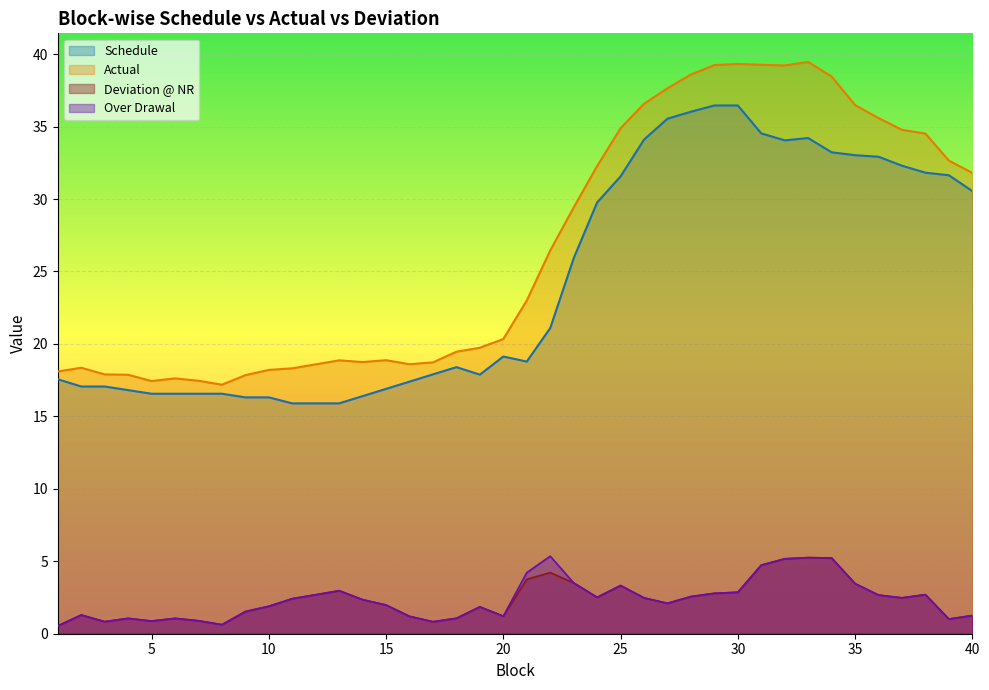

In Schedule, how many points are lower than both neighbors (excluding endpoints)?

3